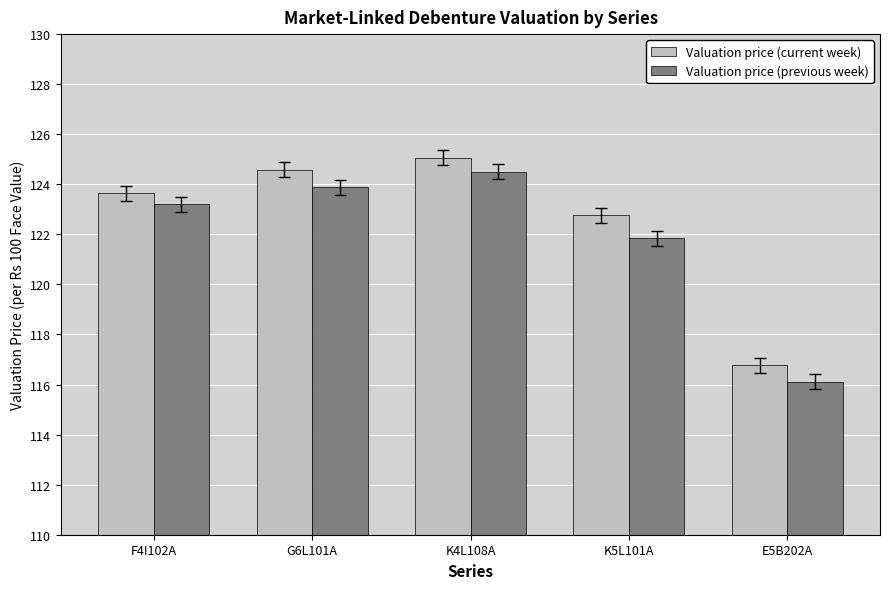

How many bars are there in total?

10